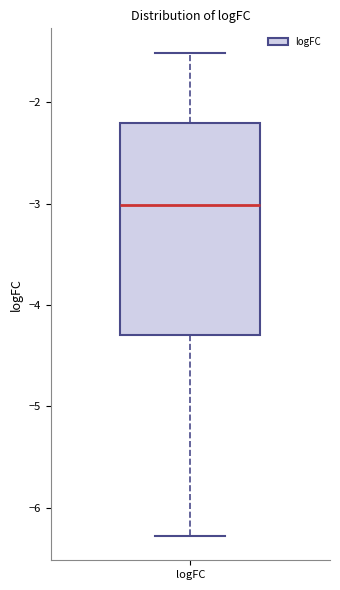

Read this box plot against the y-axis: the position of the median line, the range covered by the box, and the ends of both whiskers. The values are not printed on the chart, so give them approximately, as read against the axis.

median -3.0, box -4.3 to -2.2, whiskers -6.3 to -1.5